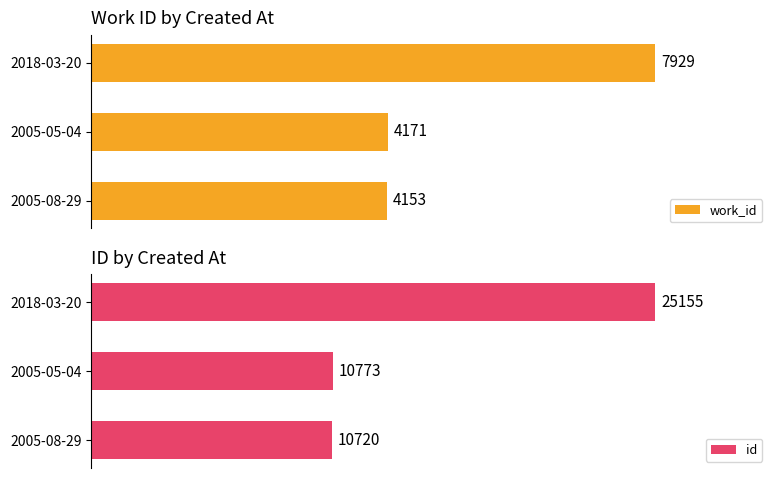

Count the number of data series in this chart.

2